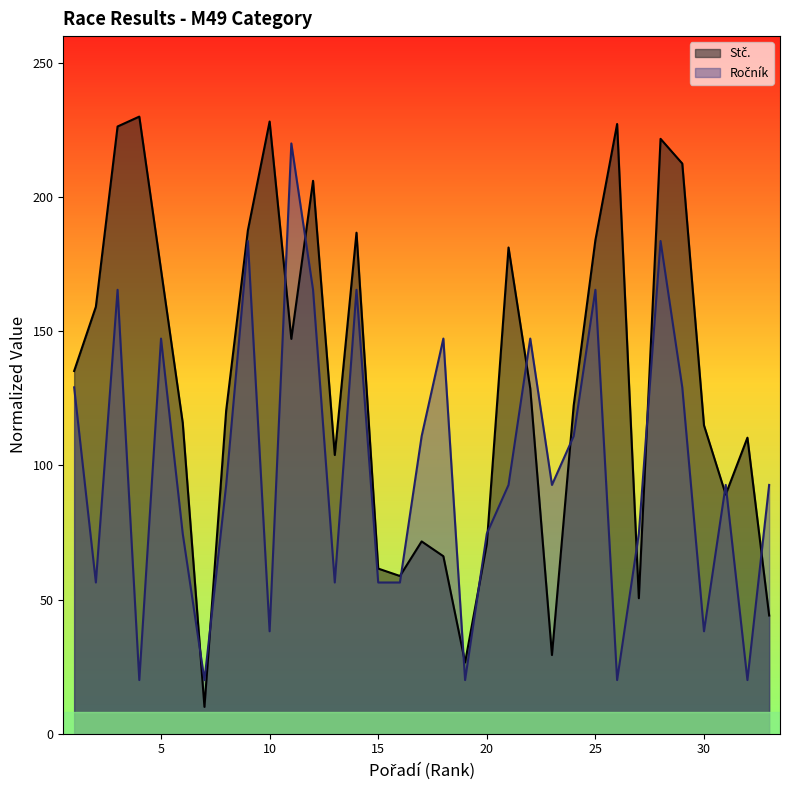

At which category does the chart reach its minimum across all series?

7